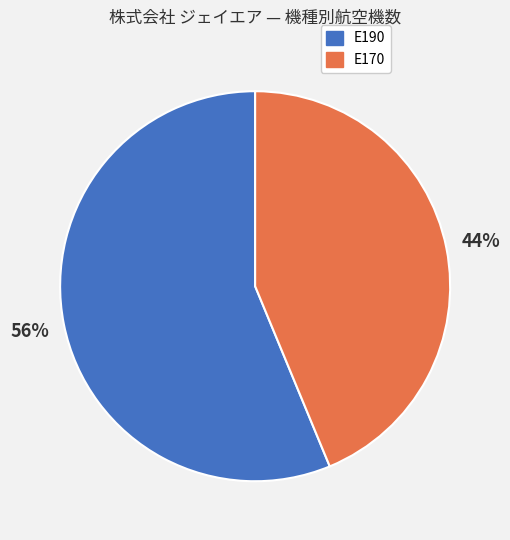

To the nearest percent, what portion does E190 represent?

56%